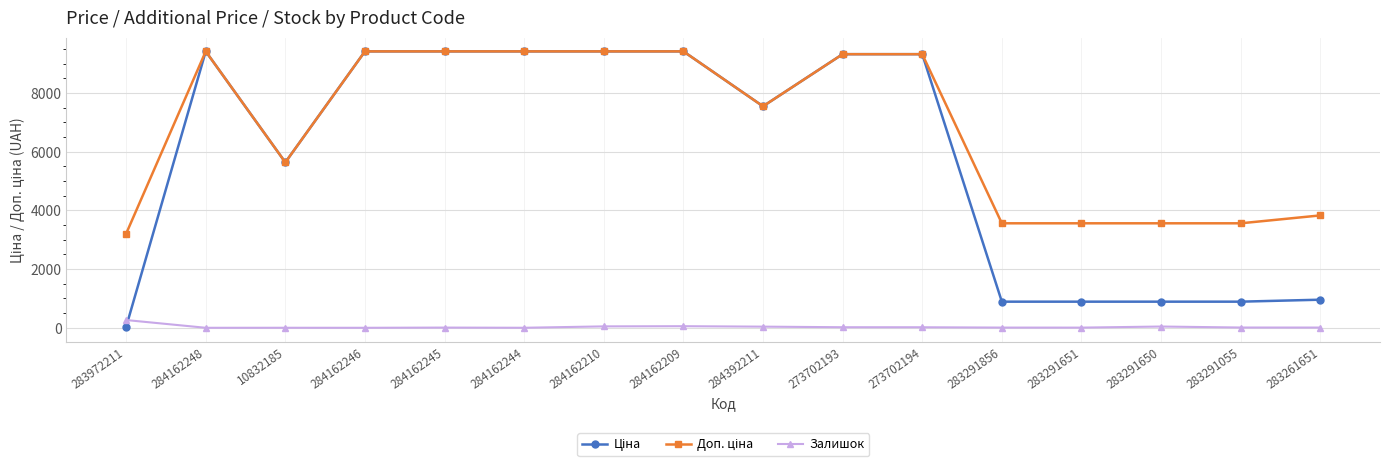

Is it true that Залишок equals 18.0 at 273702194?

True